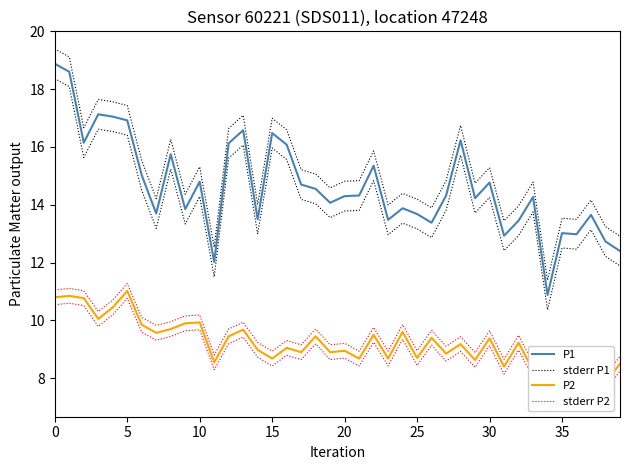

Rank the series by their maximum value, from highest to lowest.

stderr P1, P1, stderr P2, P2